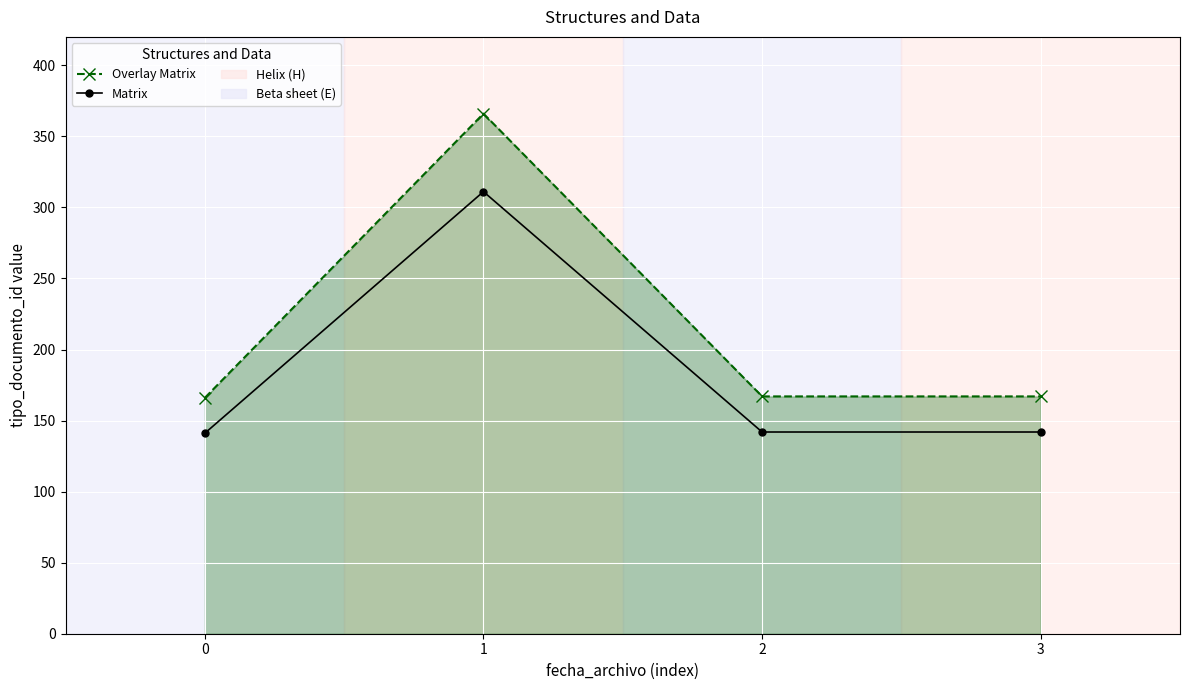

What is the average value of the Matrix series?

184.0